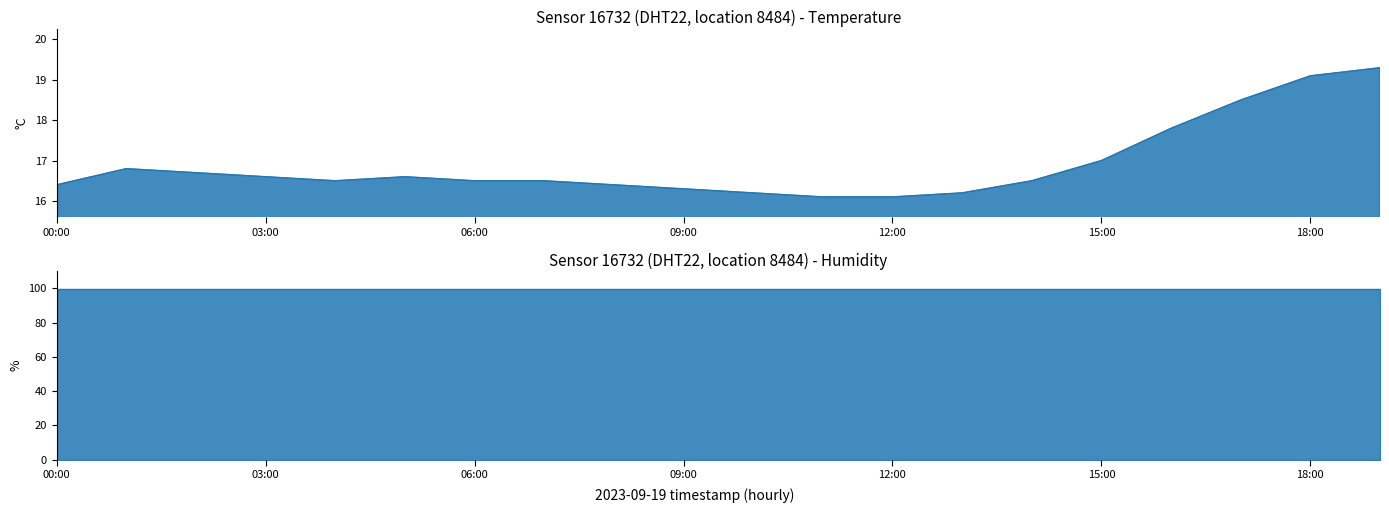

What is the total value across all series at 06:00?

116.3